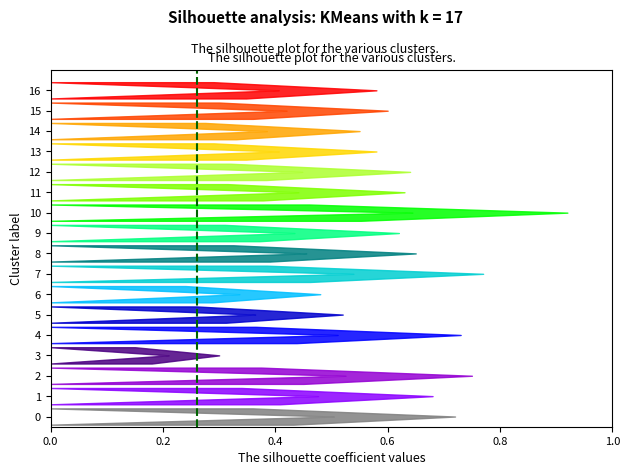

Reading left to right, transcribe all the data shown in this chart.

silhouette_max: 0=0.7	1=0.7	2=0.8	3=0.3	4=0.7	5=0.5	6=0.5	7=0.8	8=0.7	9=0.6	10=0.9	11=0.6	12=0.6	13=0.6	14=0.6	15=0.6	16=0.6
silhouette_min: 0=0.0	1=0.0	2=0.0	3=0.0	4=0.0	5=0.0	6=0.0	7=0.0	8=0.0	9=0.0	10=0.0	11=0.0	12=0.0	13=0.0	14=0.0	15=0.0	16=0.0